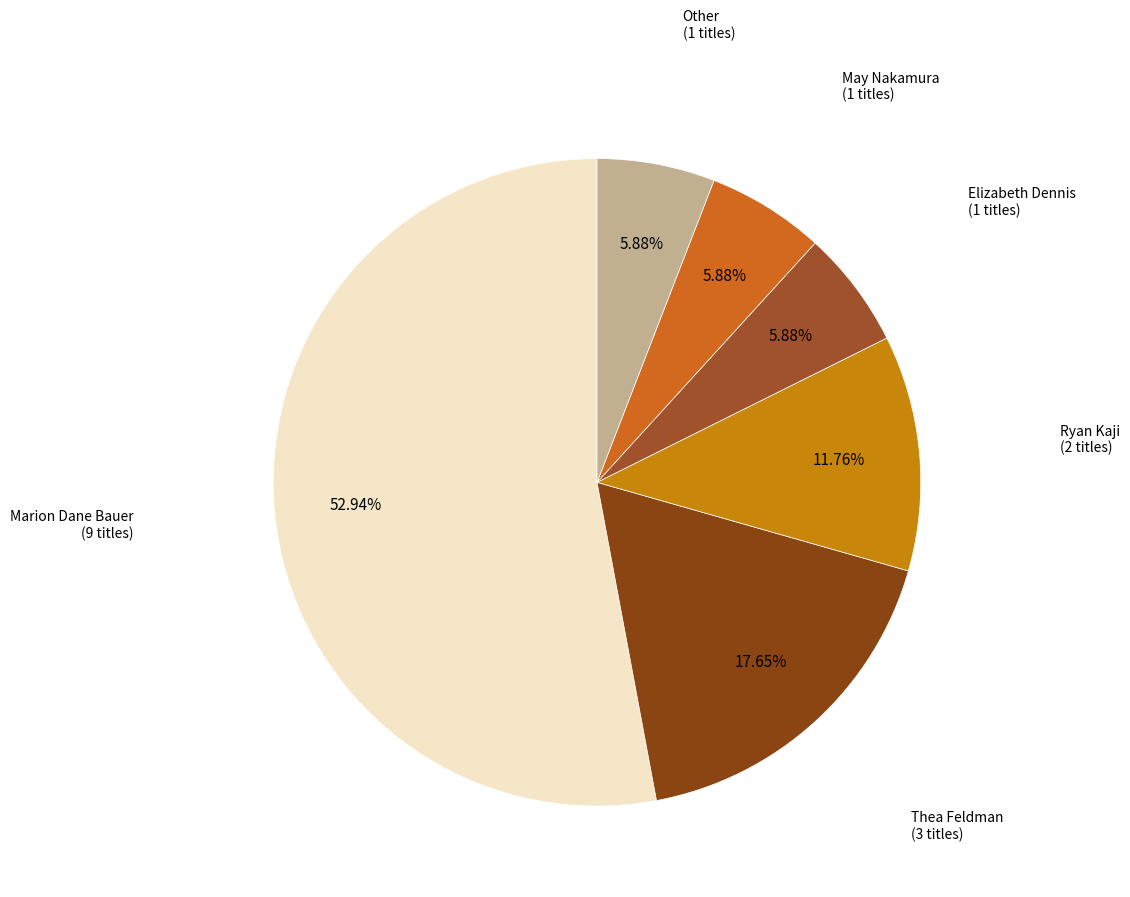

What is the smallest slice in the pie chart?

Elizabeth Dennis (2111896735)